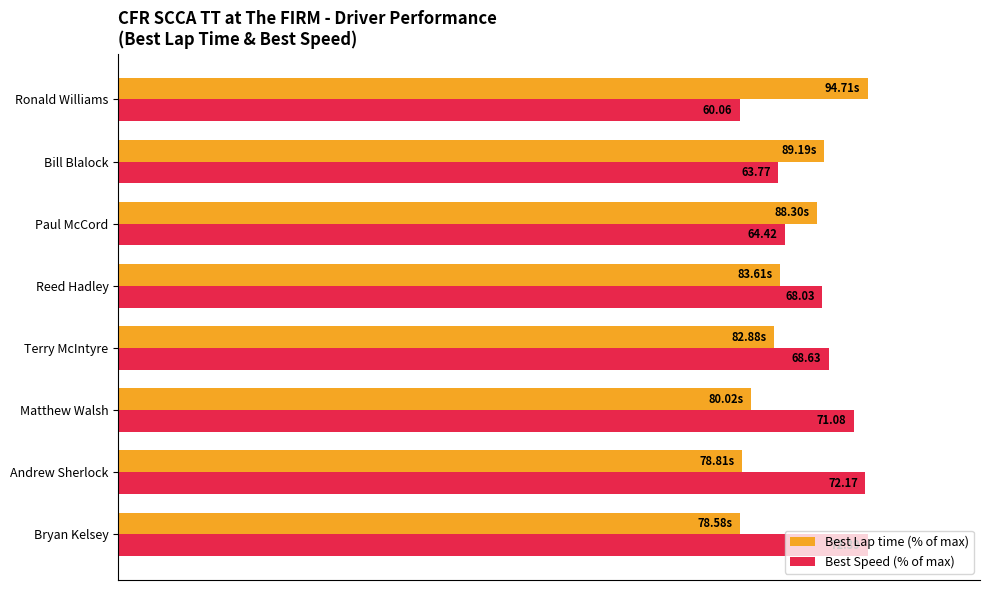

What are all the series names shown in the legend?

Best Lap time (% of max), Best Speed (% of max)